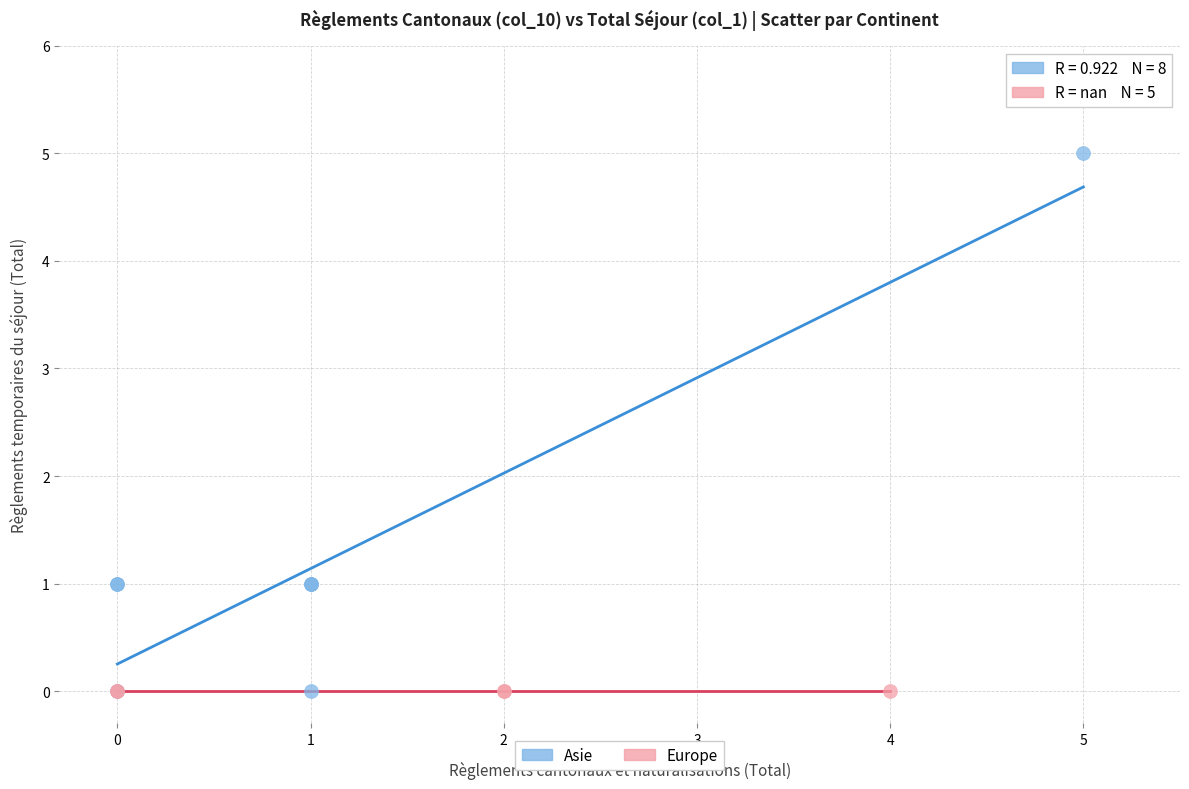

Which series contains the highest Y value?

Asie